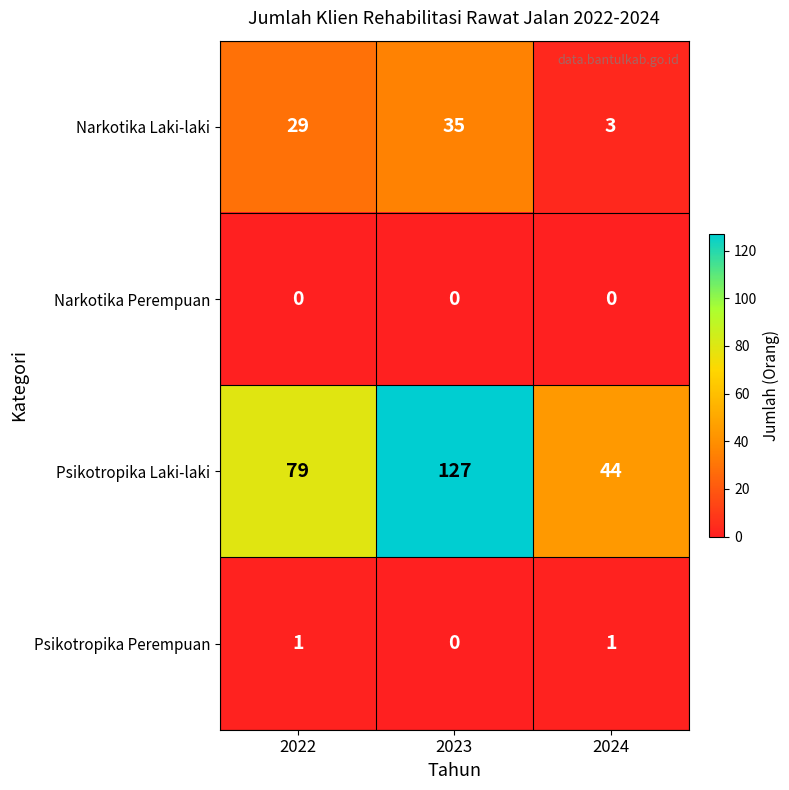

Between 2023 and 2024, which series saw the biggest shift?

Psikotropika Laki-laki